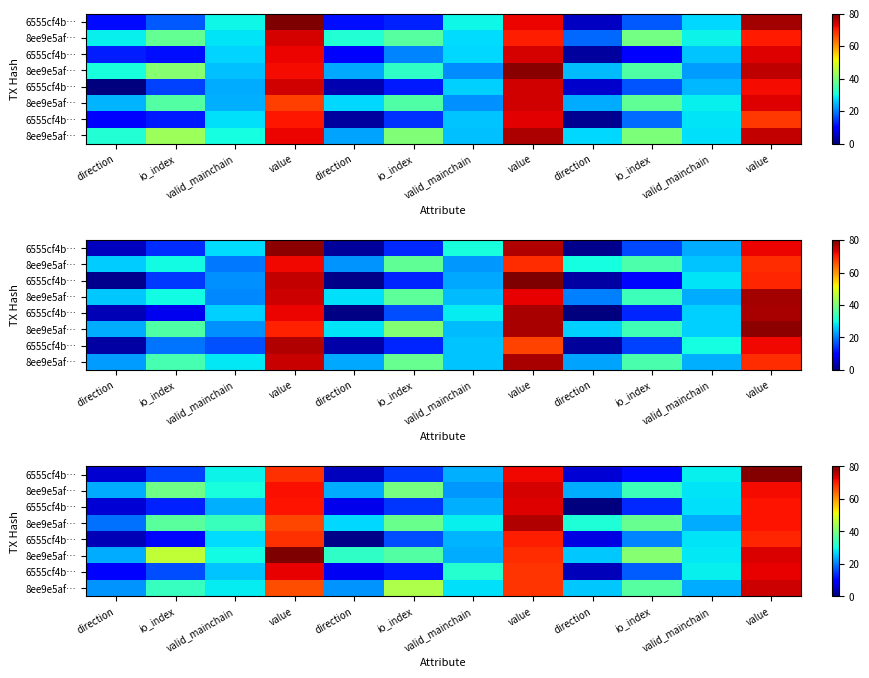

What is the spread (max minus min) of values at value?

13.8